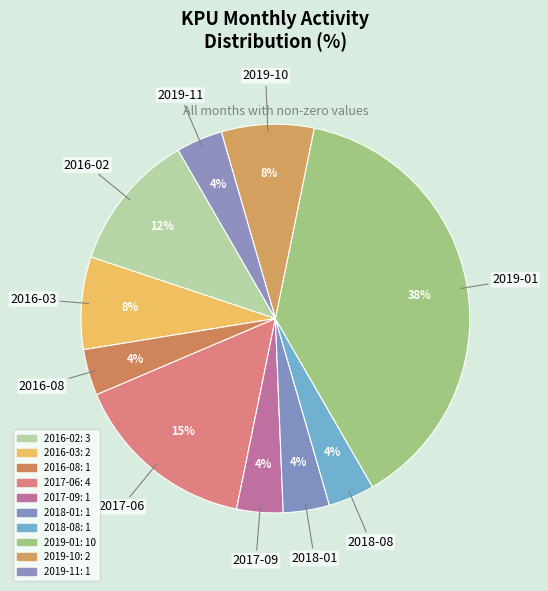

How many slices are in this pie chart?

10